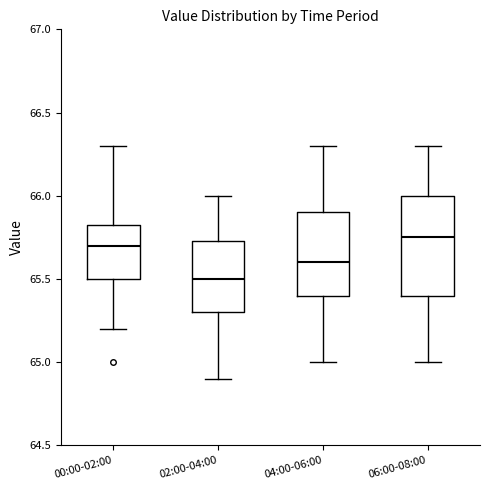

Which box is the tallest, from its lower edge to its upper edge?

06:00-08:00